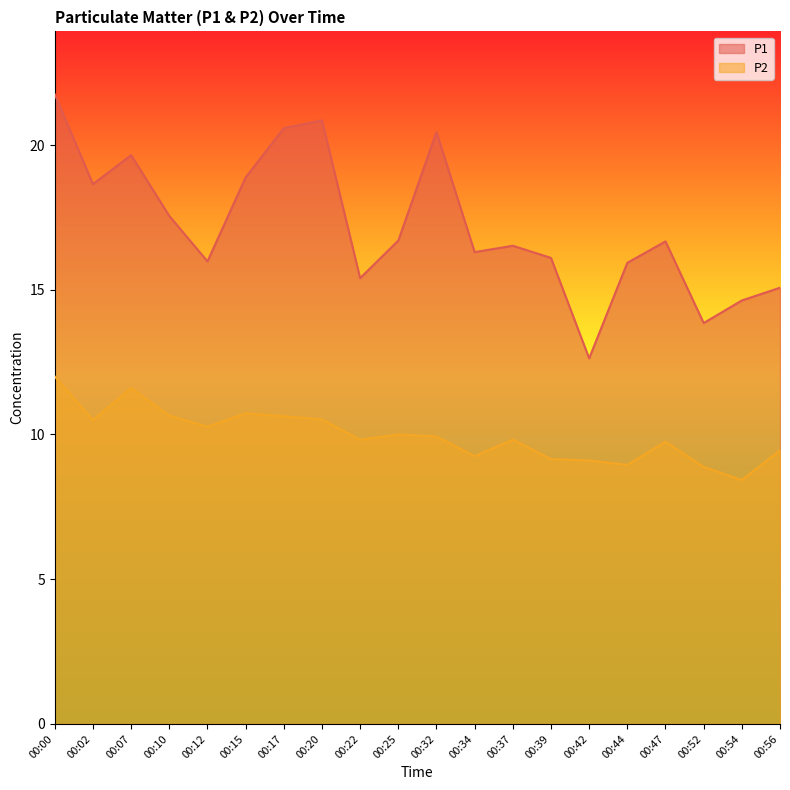

What are all the series names shown in the legend?

P1, P2